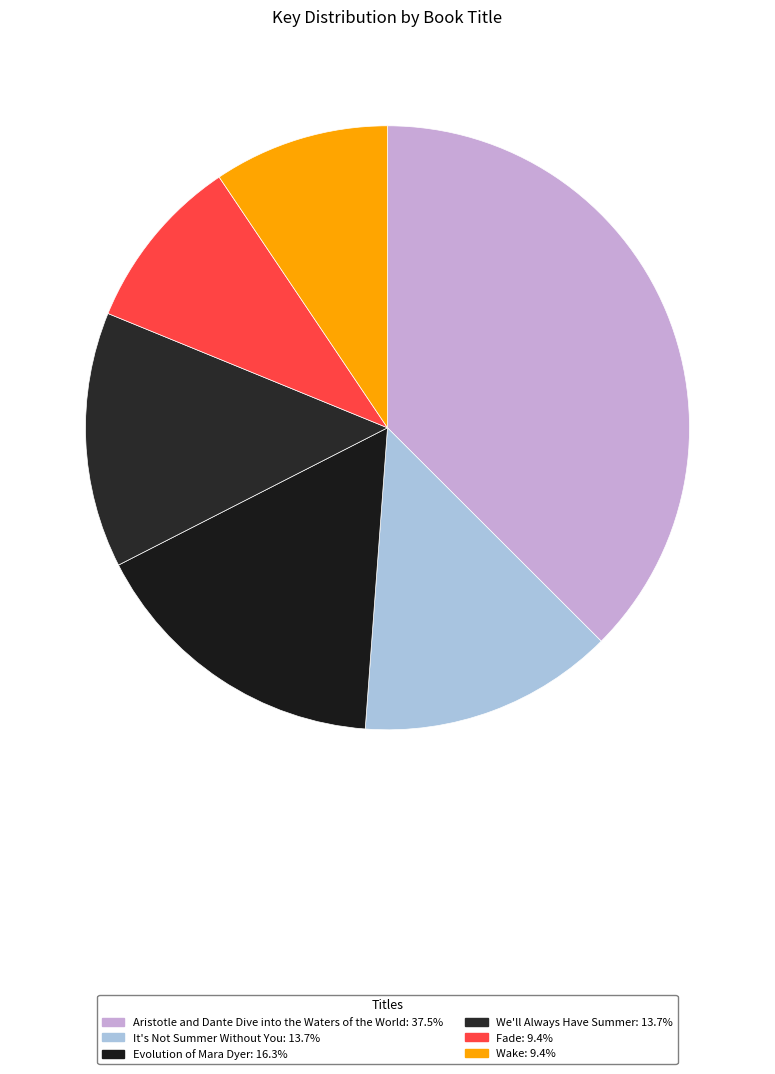

Does Wake represent more than half of the total?

No